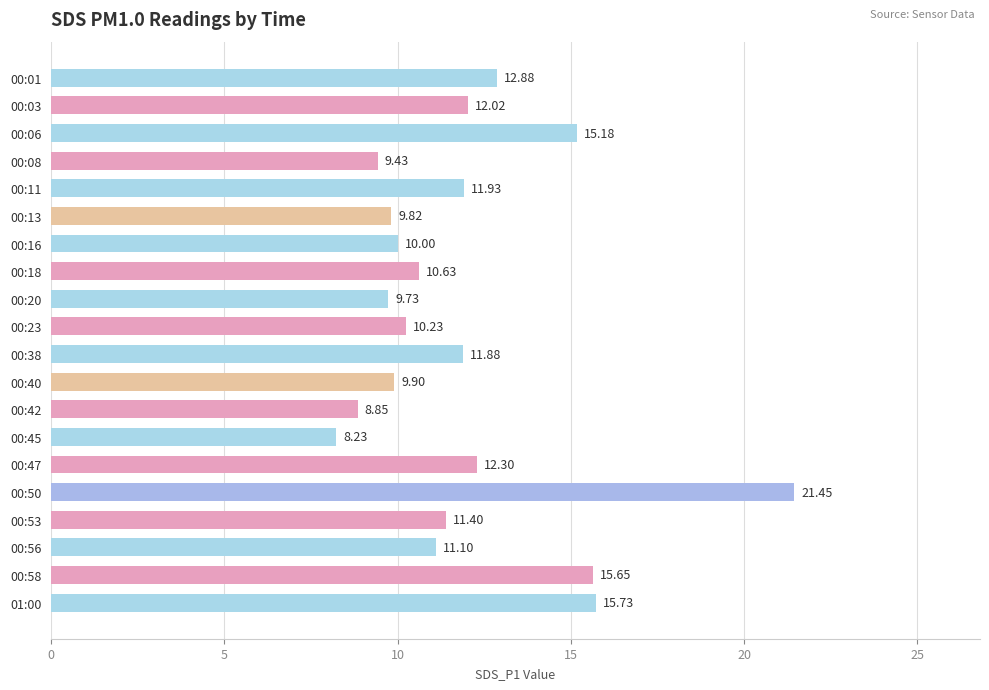

Which label corresponds to the largest value in the chart?

00:50